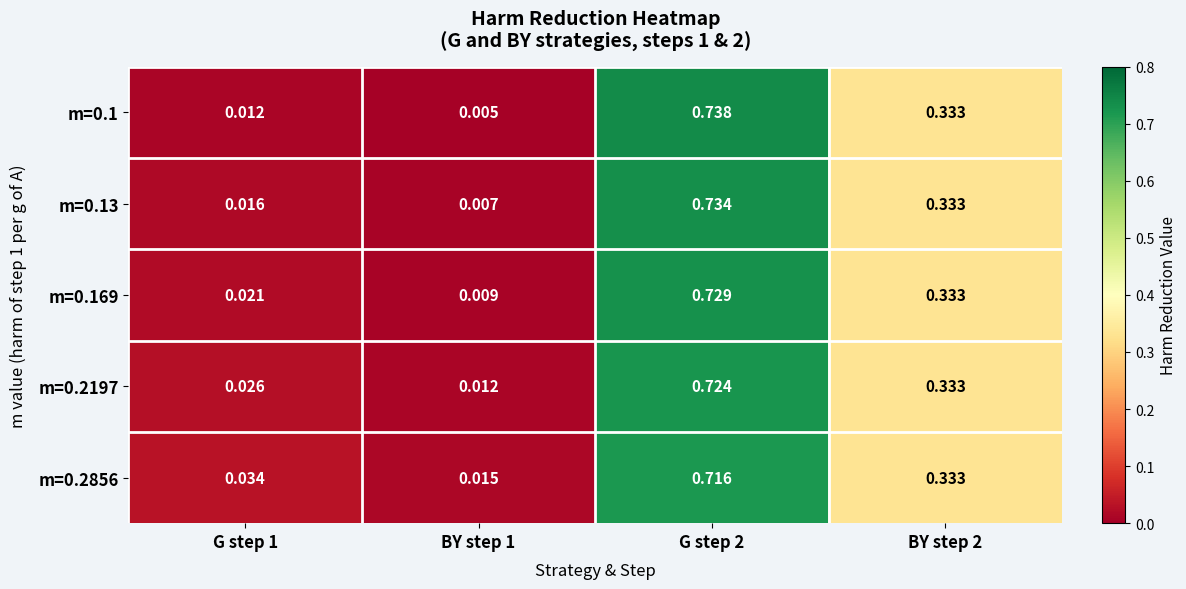

Reading left to right, list all the values displayed in this chart.

m=0.1: G step 1=0.0	BY step 1=0.0	G step 2=0.7	BY step 2=0.3
m=0.13: G step 1=0.0	BY step 1=0.0	G step 2=0.7	BY step 2=0.3
m=0.169: G step 1=0.0	BY step 1=0.0	G step 2=0.7	BY step 2=0.3
m=0.2197: G step 1=0.0	BY step 1=0.0	G step 2=0.7	BY step 2=0.3
m=0.2856: G step 1=0.0	BY step 1=0.0	G step 2=0.7	BY step 2=0.3